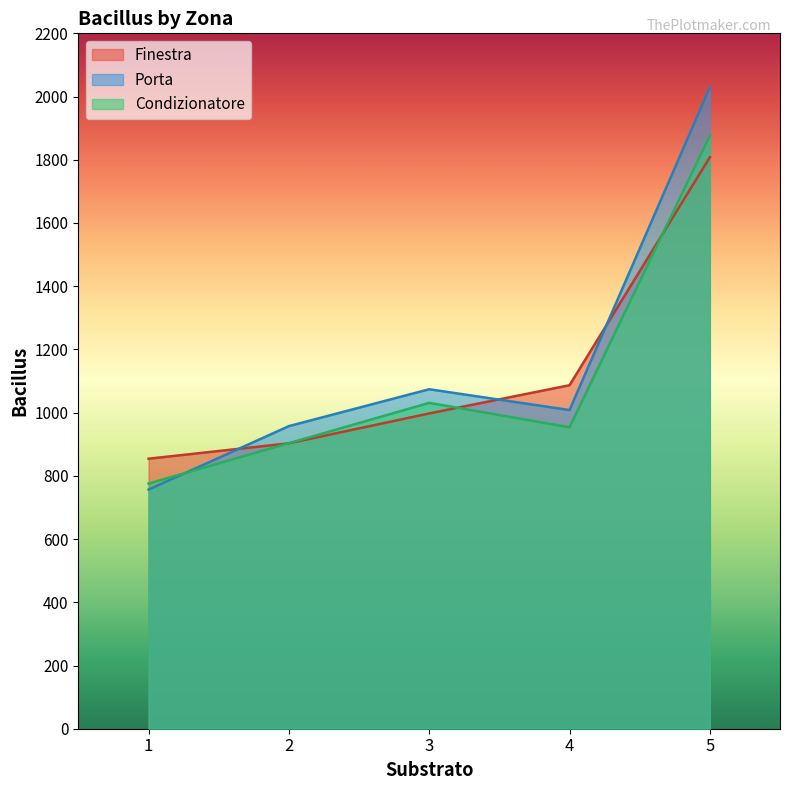

What is the difference between the Finestra values at 5 and 4?

721.3